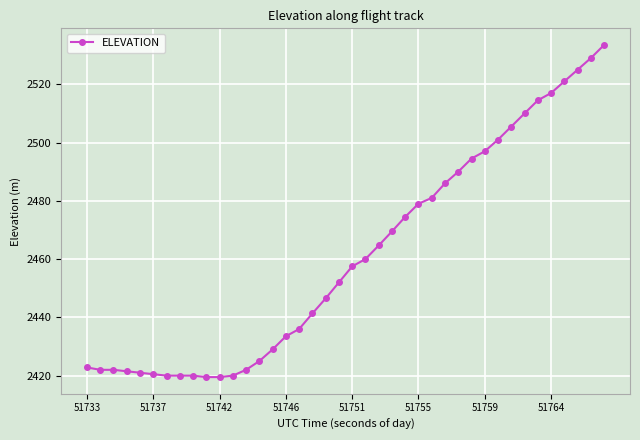

What is the maximum value shown in the chart?

2533.5